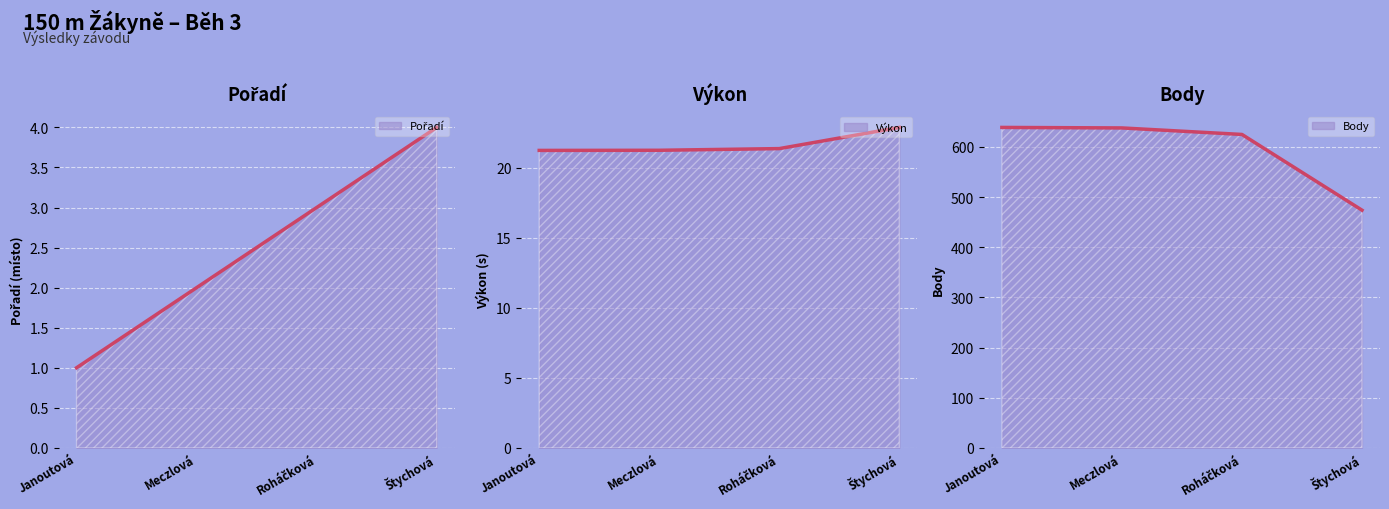

What is the spread (max minus min) of values at Janoutová?

638.0